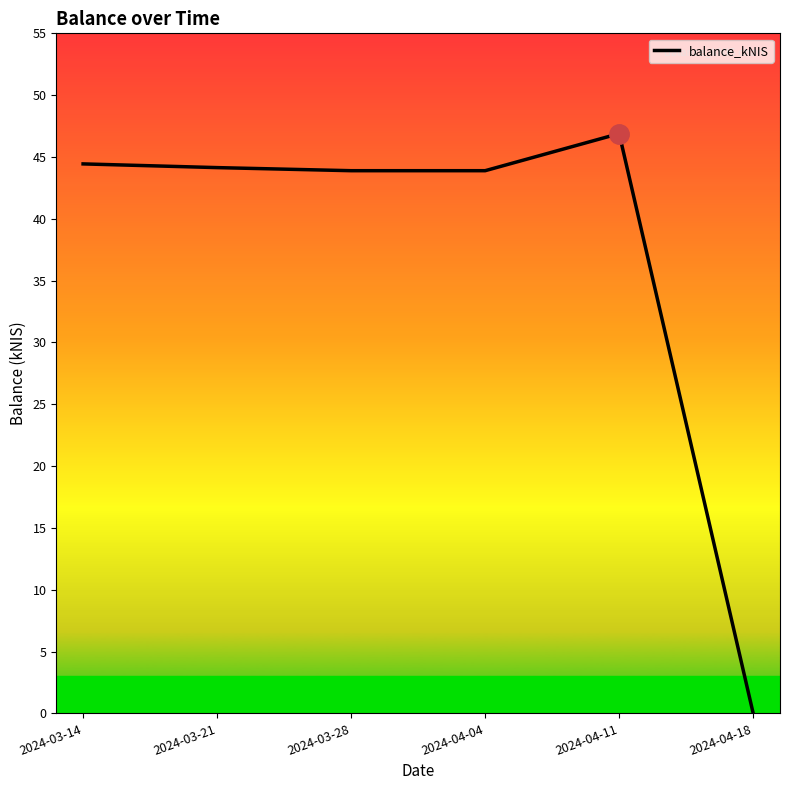

Which has a higher value, 2024-04-18 or 2024-03-21?

2024-03-21